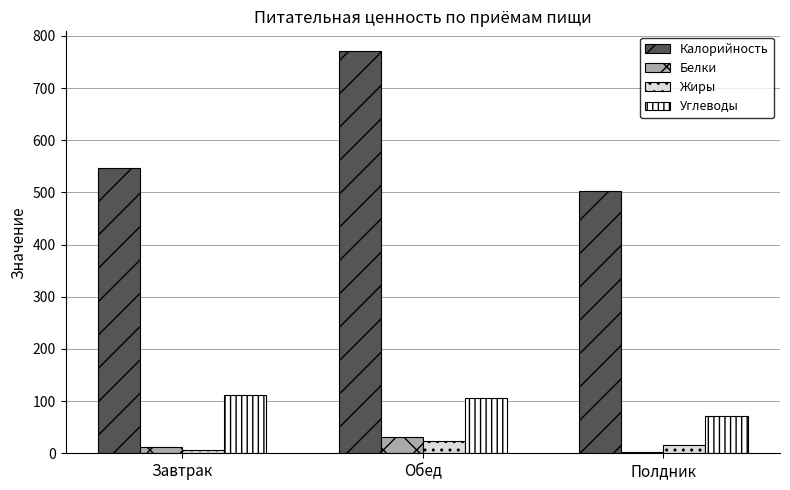

Reading right to left, what are all the values shown in this chart?

Калорийность: Полдник=503.0	Обед=770.4	Завтрак=547.0
Белки: Полдник=2.7	Обед=30.6	Завтрак=11.5
Жиры: Полдник=16.2	Обед=24.4	Завтрак=5.5
Углеводы: Полдник=71.5	Обед=105.4	Завтрак=112.3